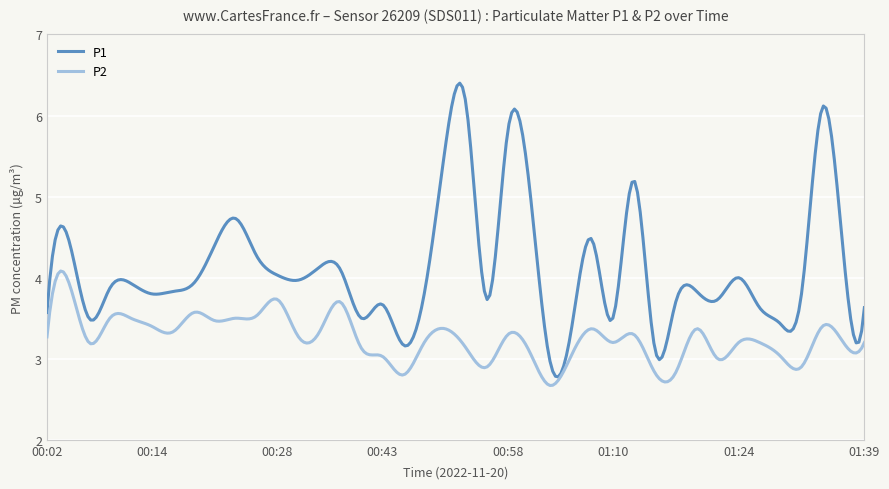

Which series has the largest total across all categories?

P1